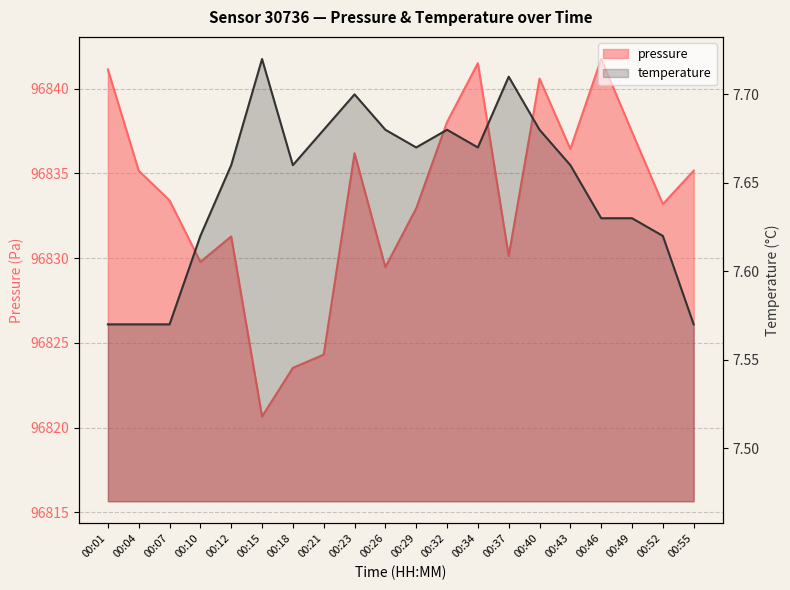

How many lines are shown in the chart?

2